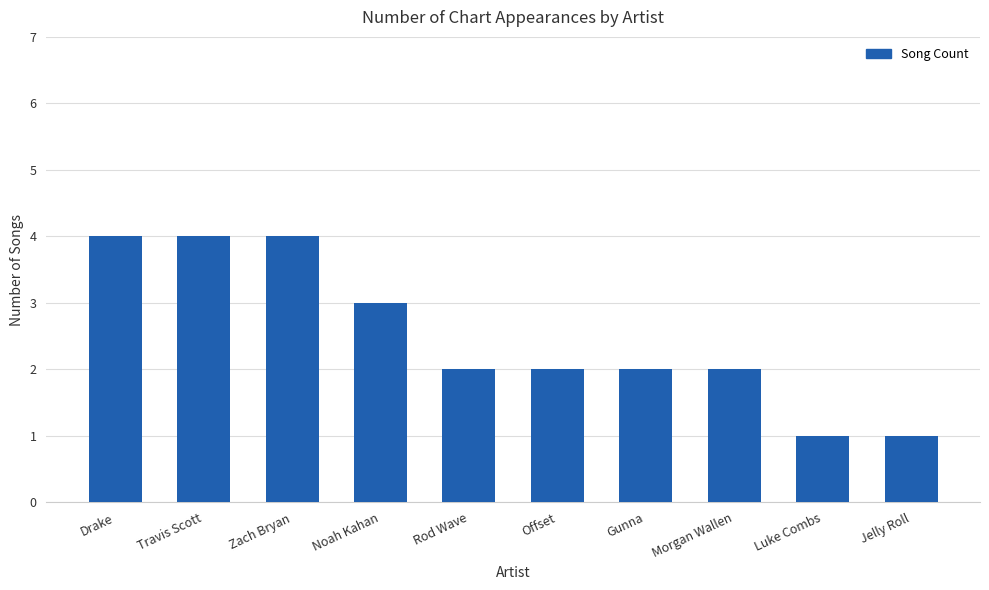

What is the label of the 1st bar from the right?

Jelly Roll